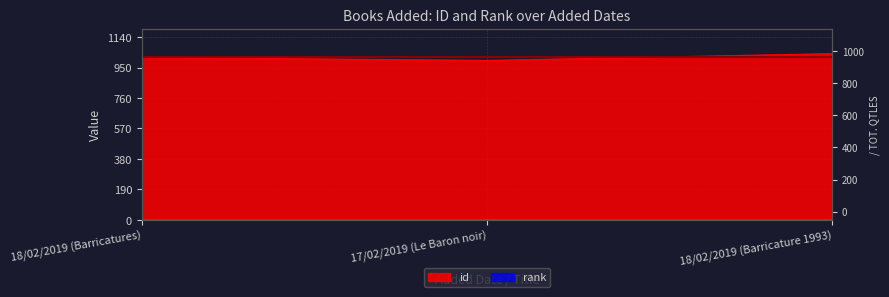

The chart shows a value of 649 at 18/02/2019 (Barricatures). True or false?

False